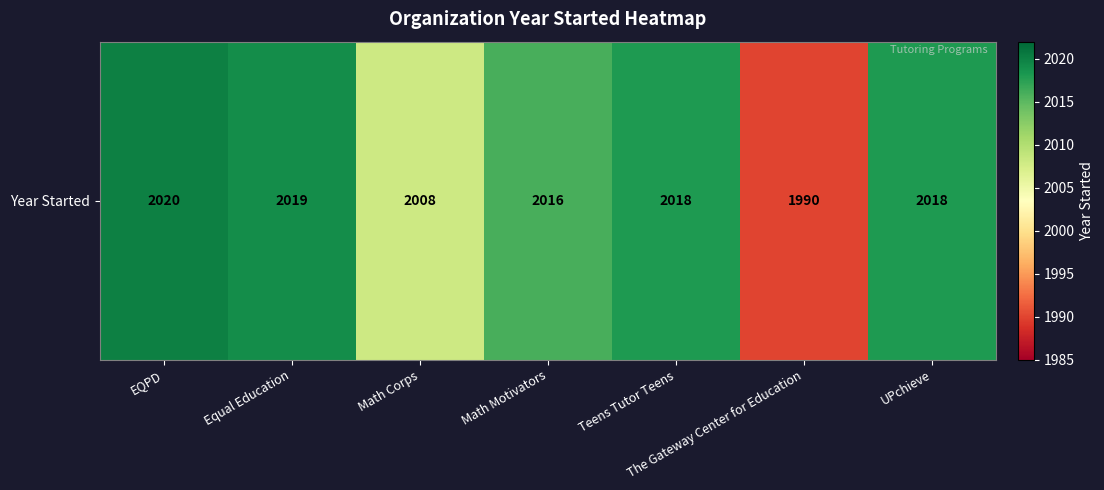

Reading left to right, list all the values displayed in this chart.

EQPD=2020	Equal Education=2019	Math Corps=2008	Math Motivators=2016	Teens Tutor Teens=2018	The Gateway Center for Education=1990	UPchieve=2018